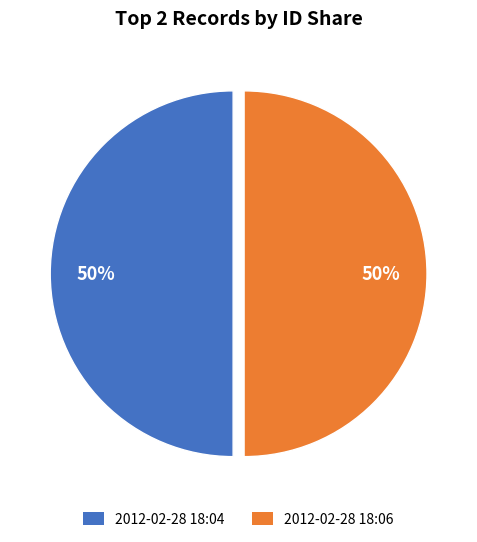

To the nearest percent, what is the average slice percentage?

50%